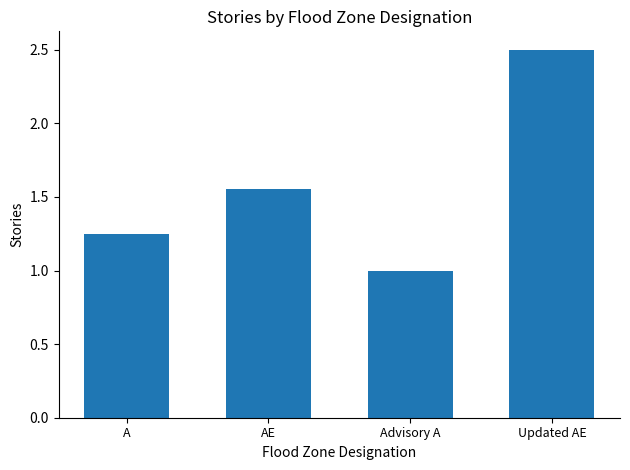

Rank the categories by value from highest to lowest.

Updated AE, AE, A, Advisory A